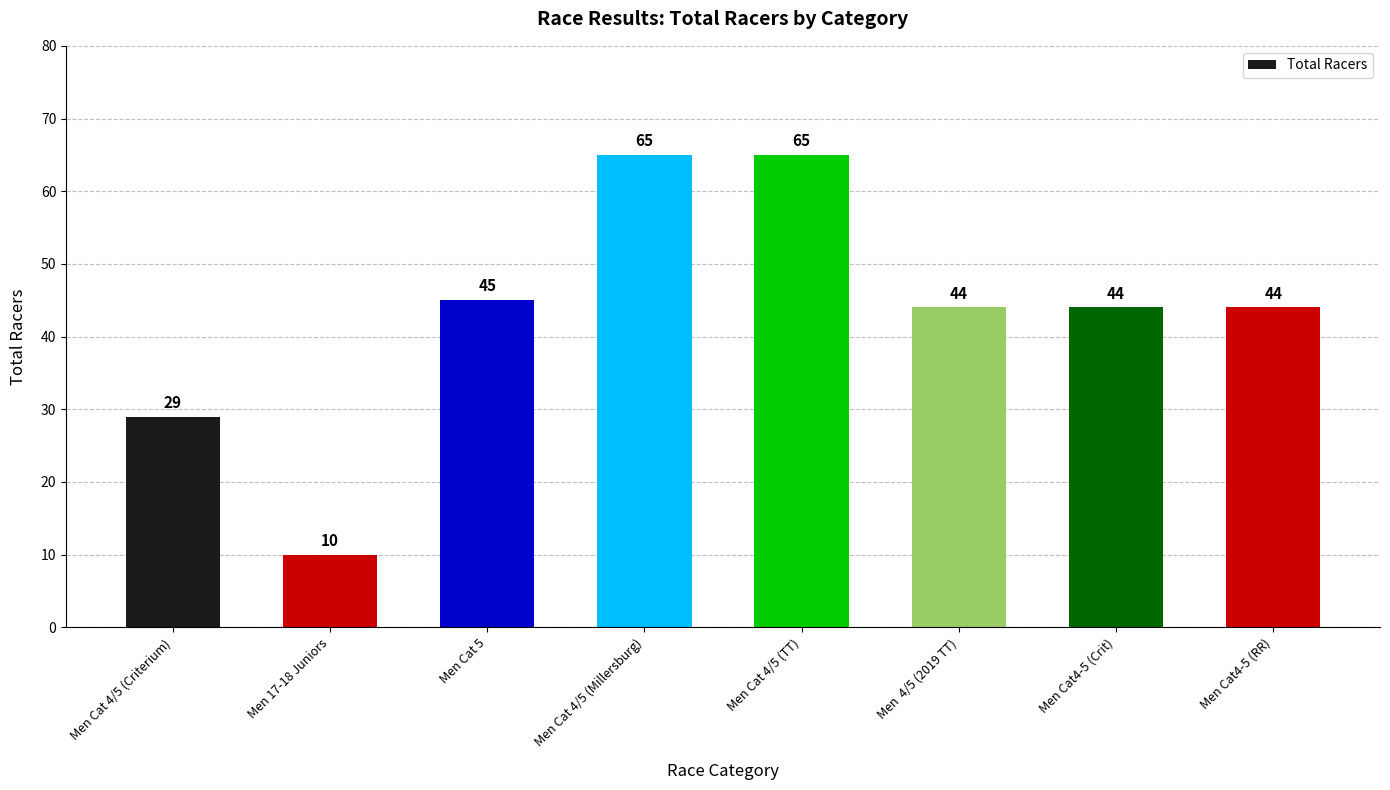

Which category has the lowest value across all series?

Men 17-18 Juniors